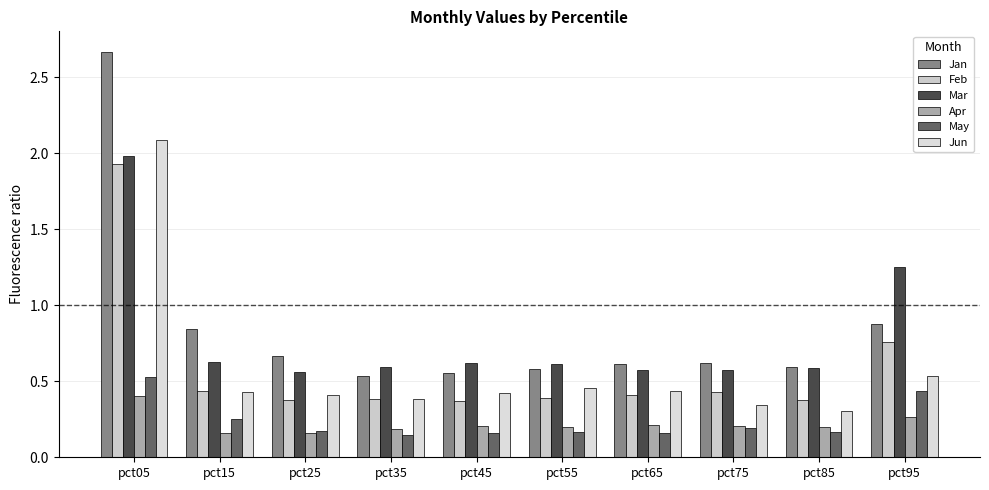

What is the maximum value for Mar?

2.0